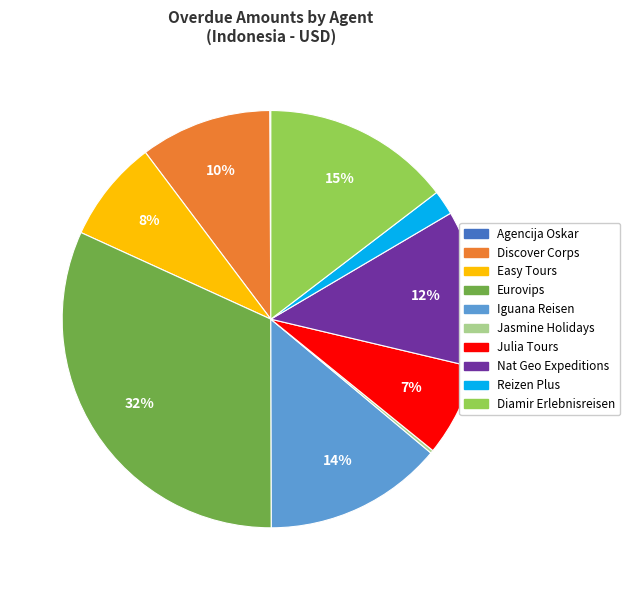

To the nearest percent, what is the average slice percentage?

10%